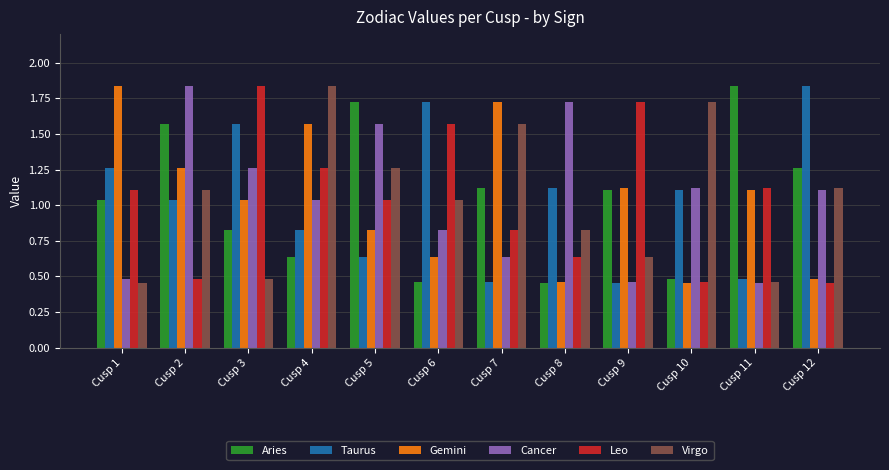

What is the sum of all Leo values?

12.5